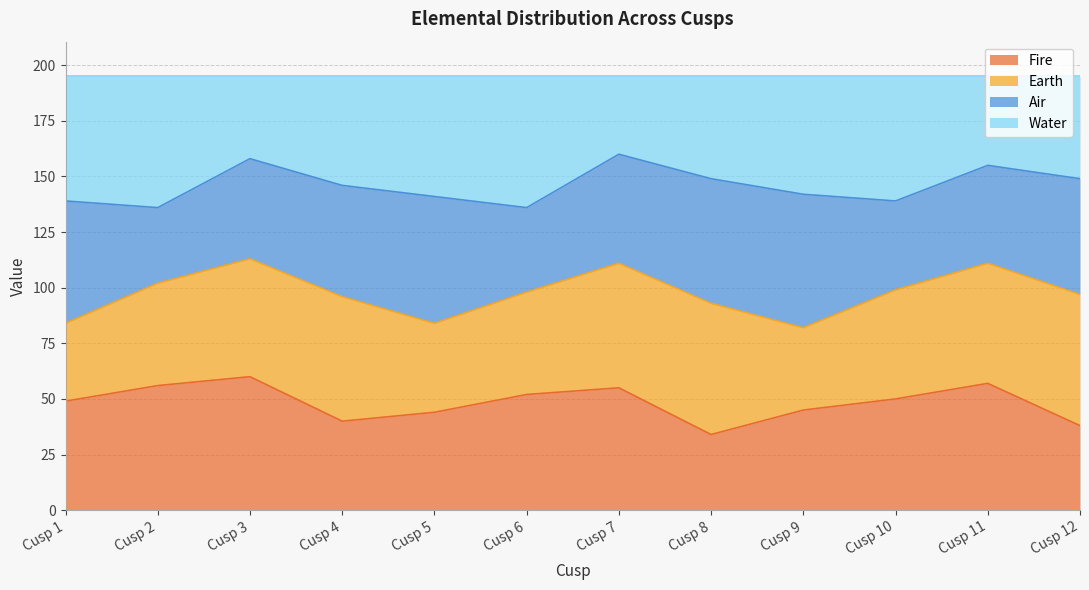

Which series changed the most between Cusp 2 and Cusp 11?

Water